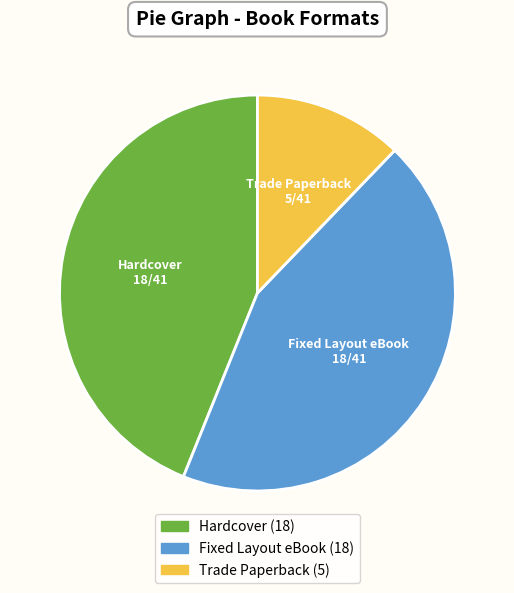

True or false: Hardcover accounts for 58% of the total.

False